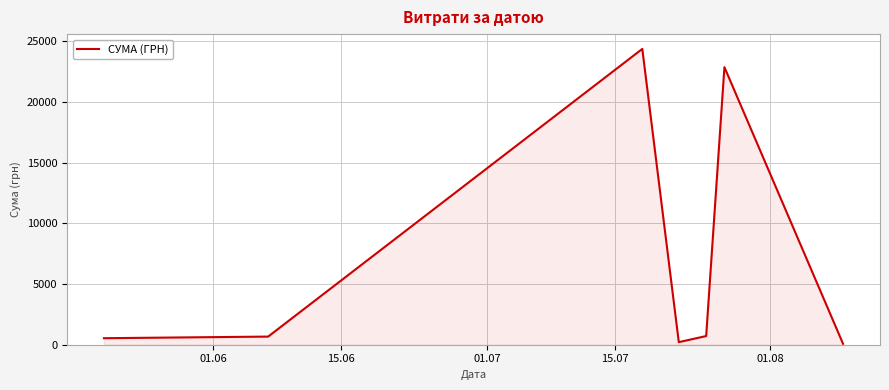

What is the maximum value shown in the chart?

24369.0